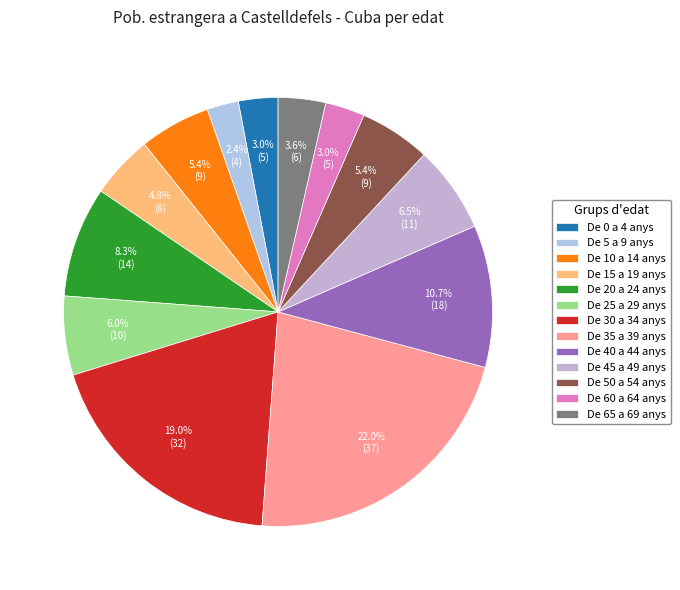

Does any single category account for the majority?

No